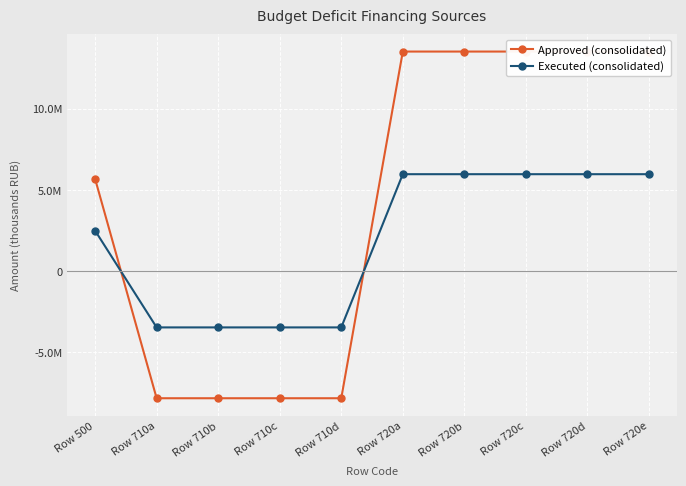

Rank the series by their maximum value, from highest to lowest.

Approved (consolidated), Executed (consolidated)